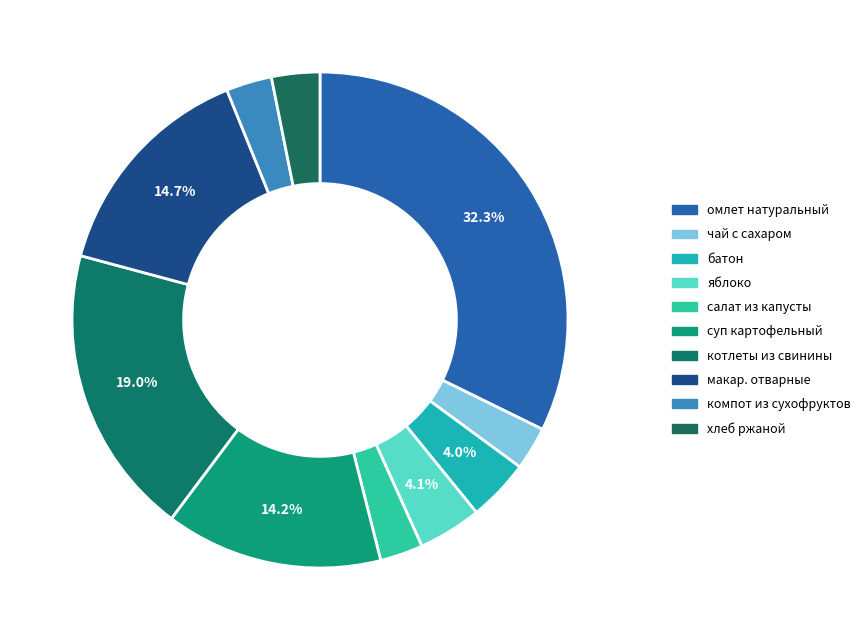

How many slices are in this pie chart?

10